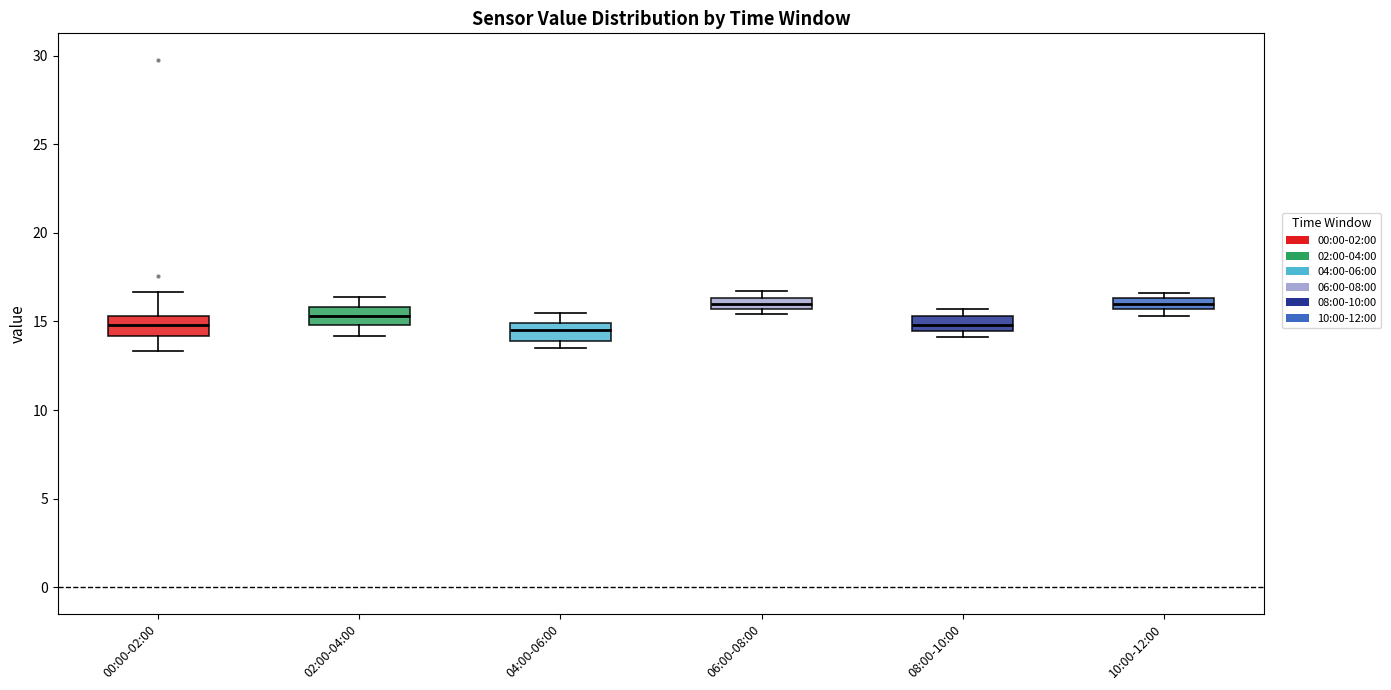

Where does the median line of the box for 02:00-04:00 sit on the y-axis? The values are not printed on the chart, so give them approximately, as read against the axis.

15.5